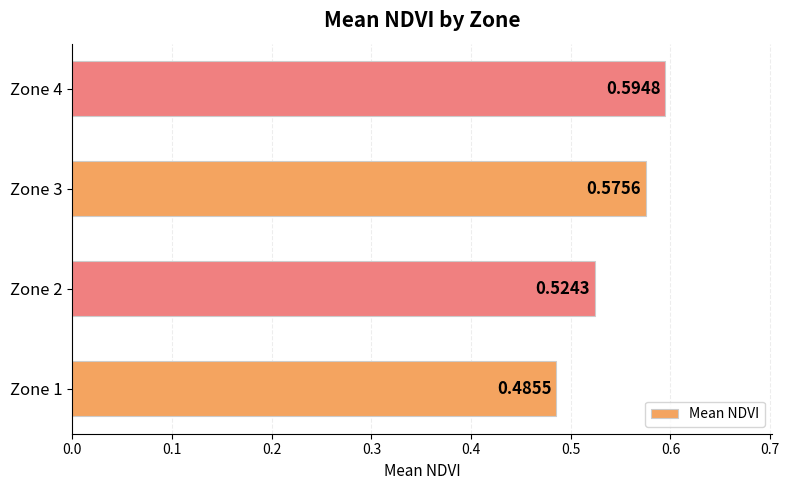

What is the sum of all values?

2.2